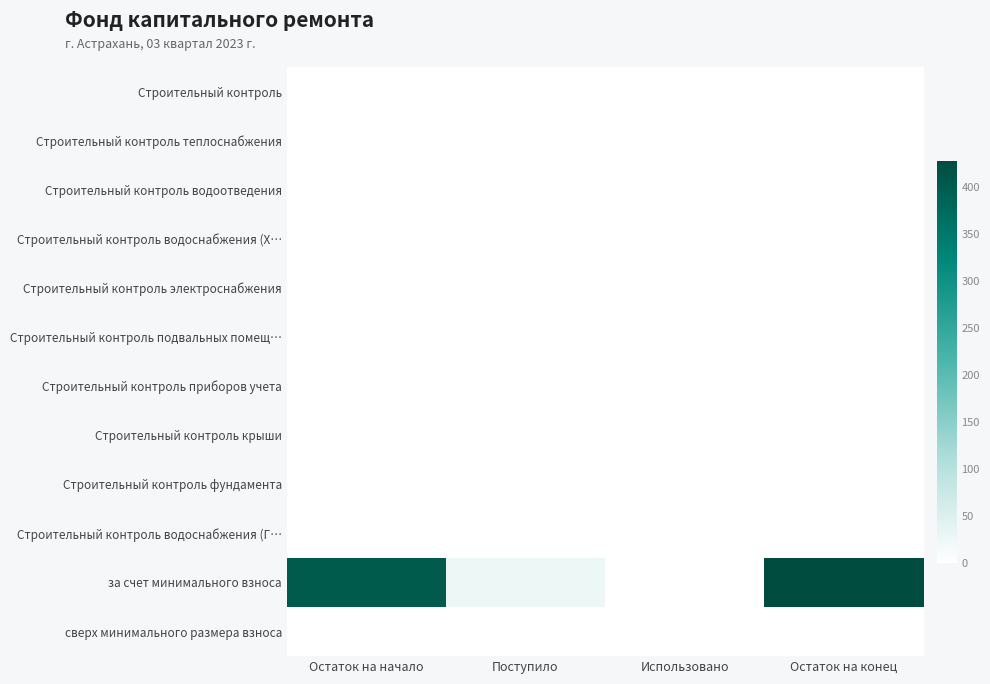

Rank the series at Остаток на начало from lowest to highest value.

Строительный контроль, Строительный контроль теплоснабжения, Строительный контроль водоотведения, Строительный контроль водоснабжения (Х…, Строительный контроль электроснабжения, Строительный контроль подвальных помещ…, Строительный контроль приборов учета, Строительный контроль крыши, Строительный контроль фундамента, Строительный контроль водоснабжения (Г…, сверх минимального размера взноса, за счет минимального взноса